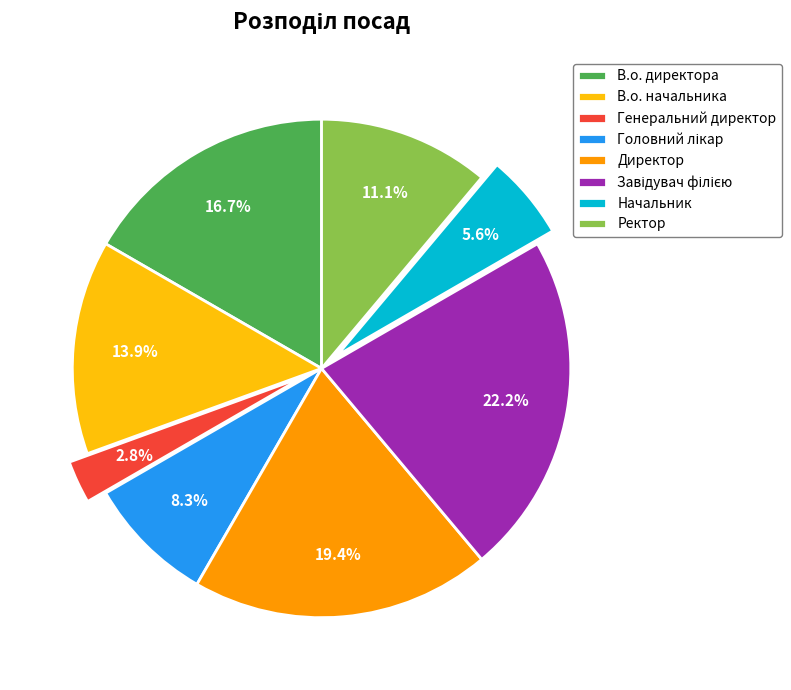

Combined, what portion of the pie is Ректор and В.о. начальника?

25.0%